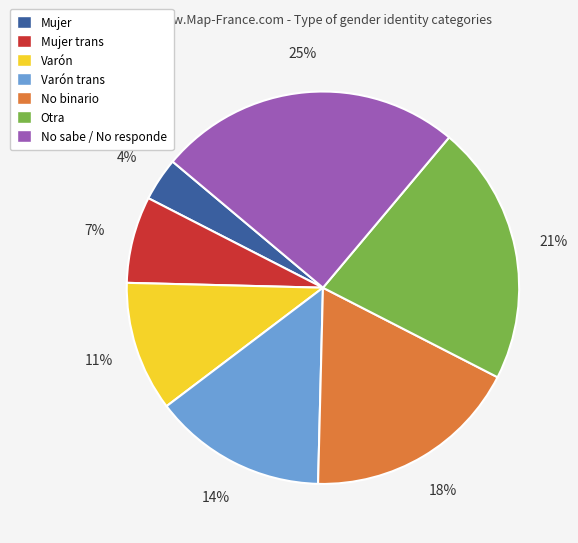

True or false: No sabe / No responde accounts for 25% of the total.

True